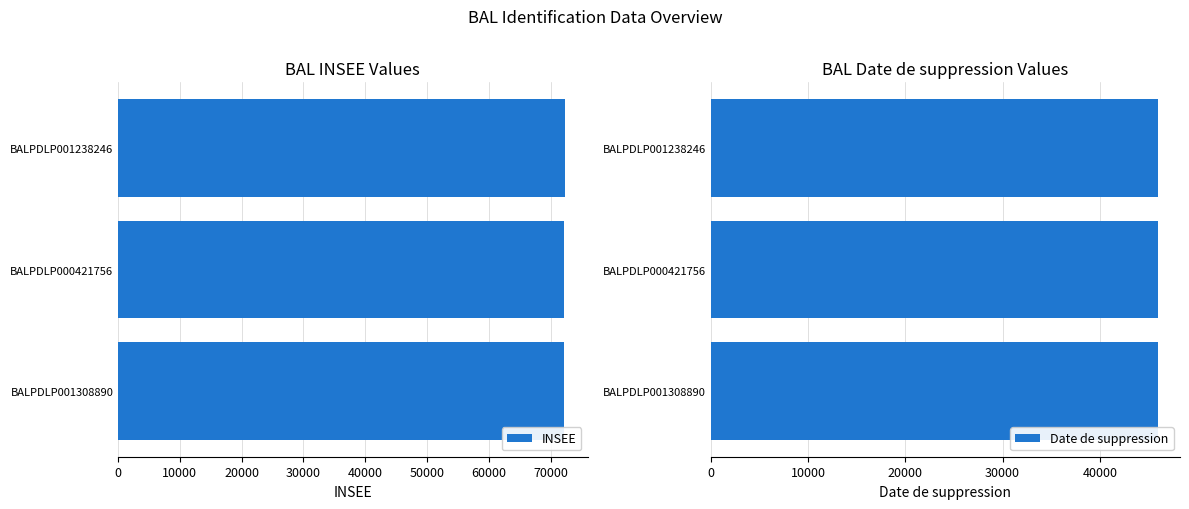

True or false: INSEE has a value of 72364 at BALPDLP001238246.

True